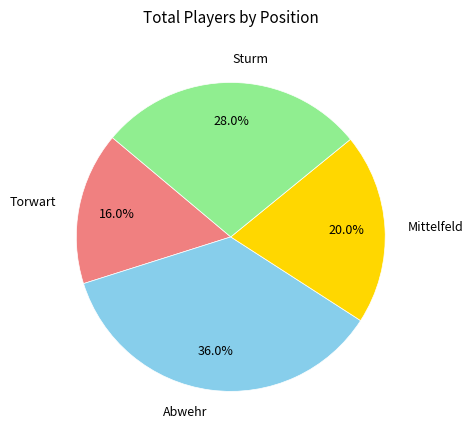

Is there a majority slice in this chart?

No